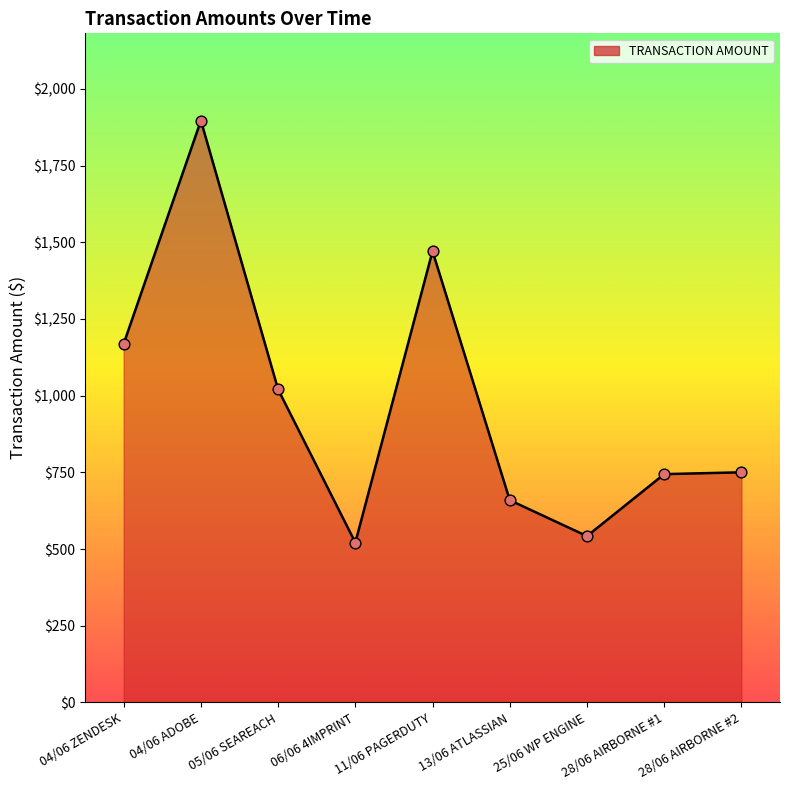

Which has a higher value, 25/06 WP ENGINE or 06/06 4IMPRINT?

25/06 WP ENGINE